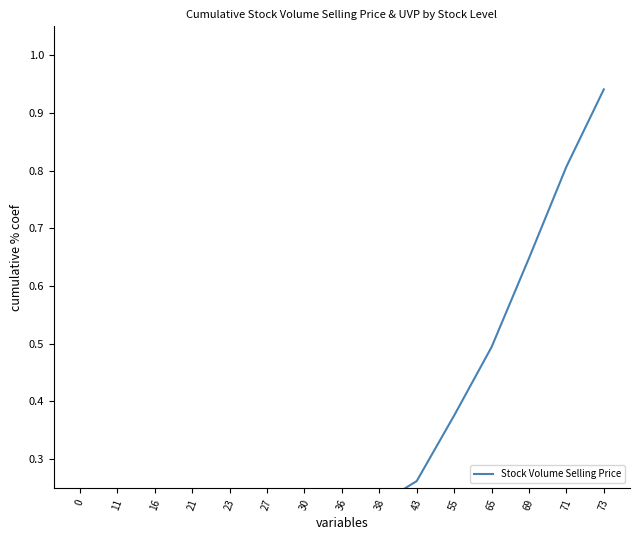

What is the value of the 5th point from the left?

0.1